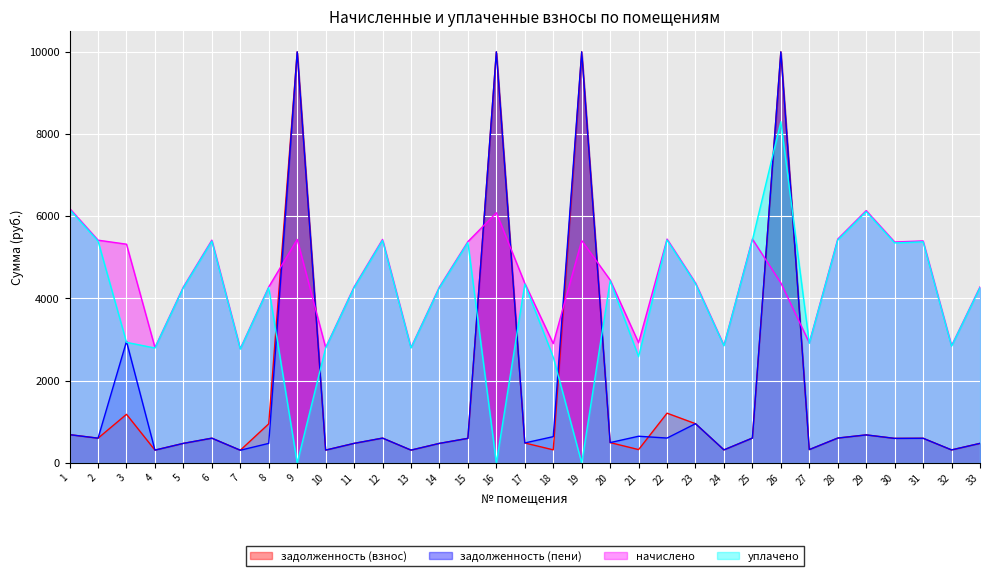

Where does the начислено series first go above 4379?

1